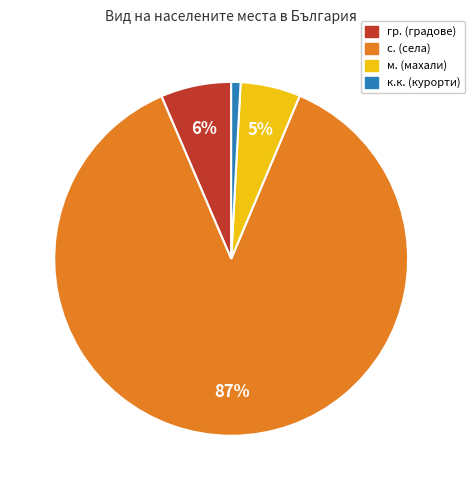

Is there any slice that represents more than half of the pie?

Yes